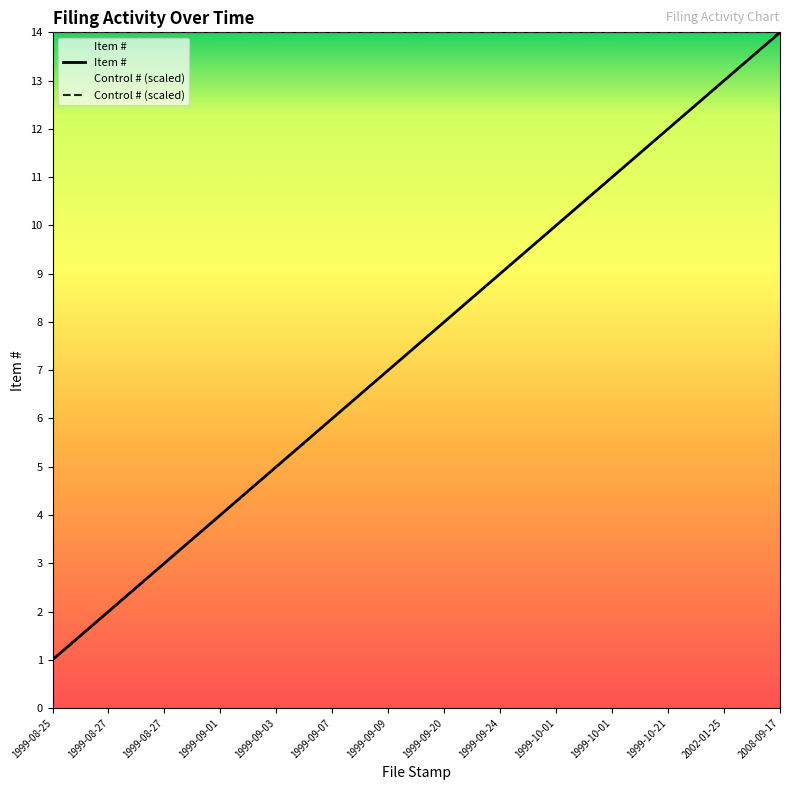

Reading left to right, extract all data points from this chart.

1999-08-25=1	1999-08-27=2	1999-08-27=3	1999-09-01=4	1999-09-03=5	1999-09-07=6	1999-09-09=7	1999-09-20=8	1999-09-24=9	1999-10-01=10	1999-10-01=11	1999-10-21=12	2002-01-25=13	2008-09-17=14